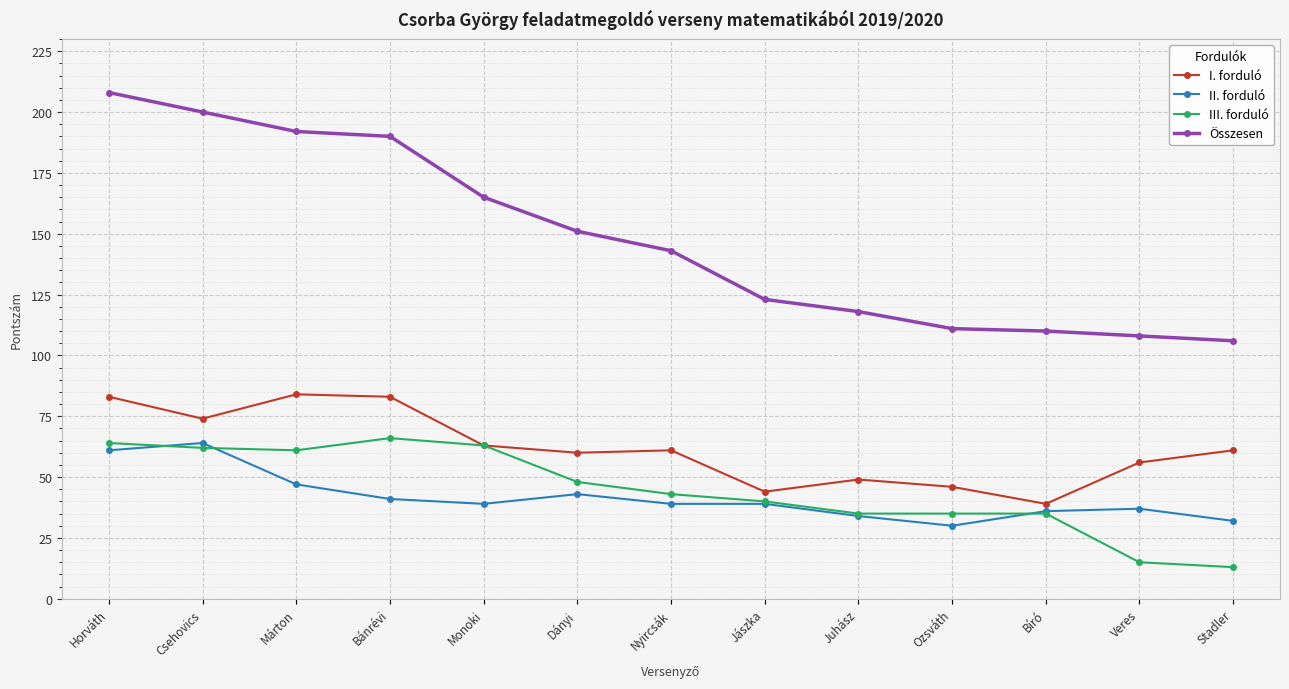

What is the greatest value displayed?

208